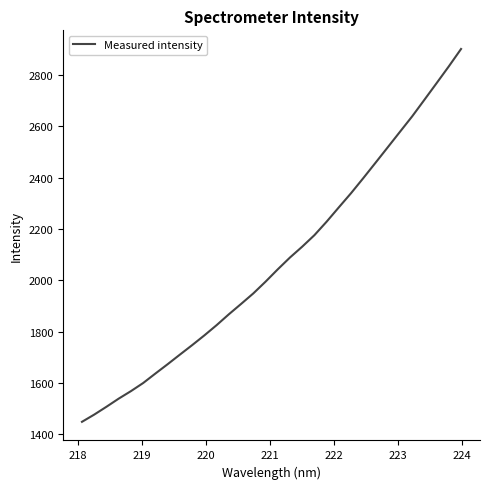

What is the minimum value shown in the chart?

1449.1